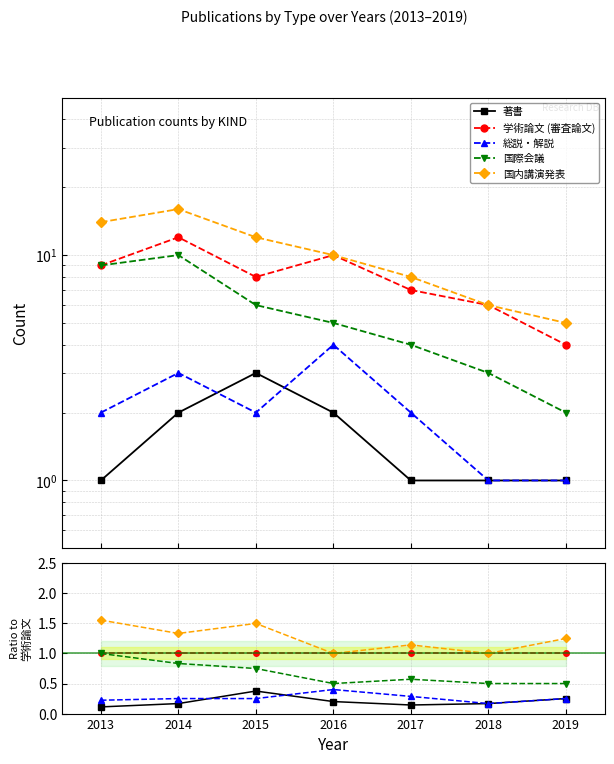

How many 国内講演発表 values are between 1 and 2?

7